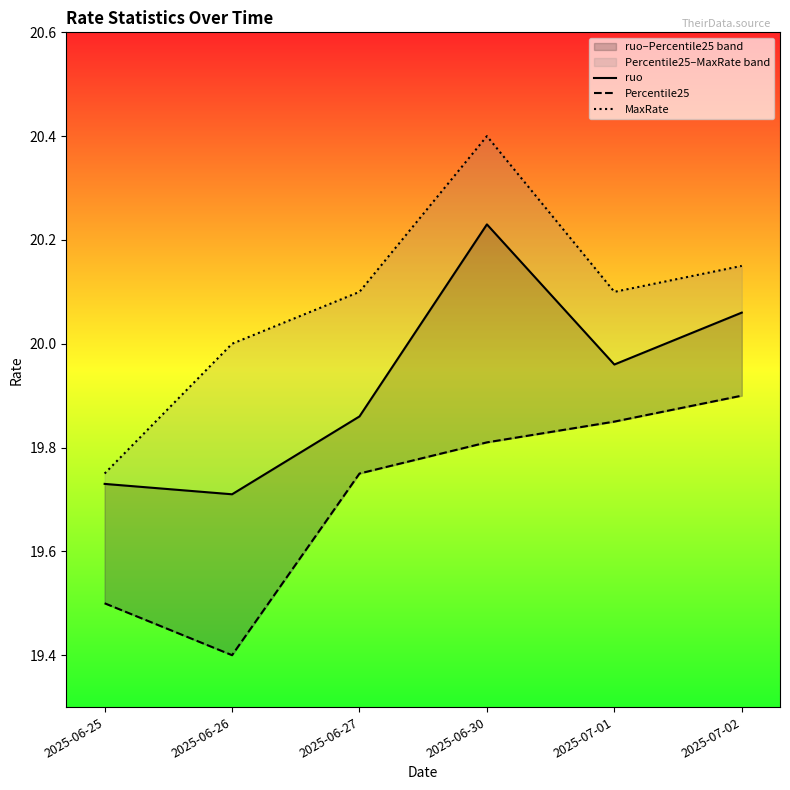

Which series changed the most between 2025-06-26 and 2025-07-02?

Percentile25